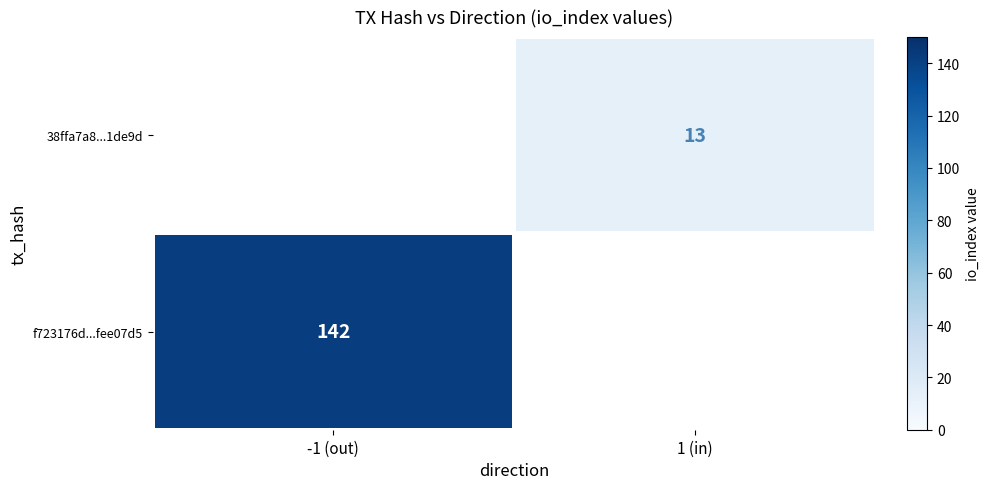

Is it true that f723176d...fee07d5 equals 142 at -1 (out)?

True